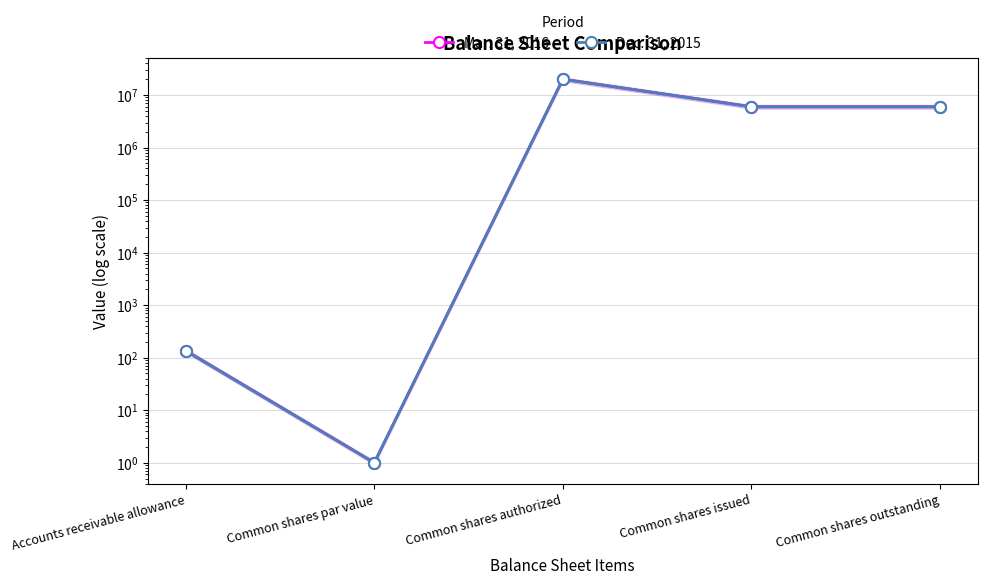

What is the spread (max minus min) of values at Accounts receivable allowance?

1